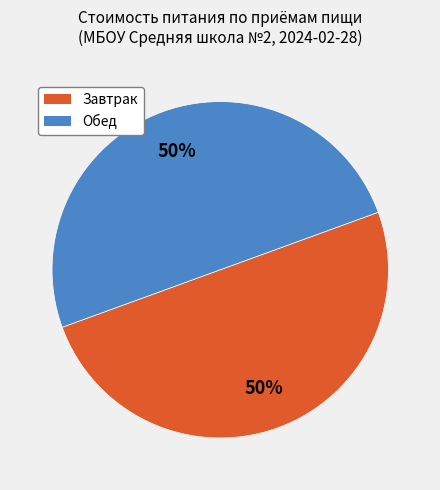

Count the number of slices in the pie.

2